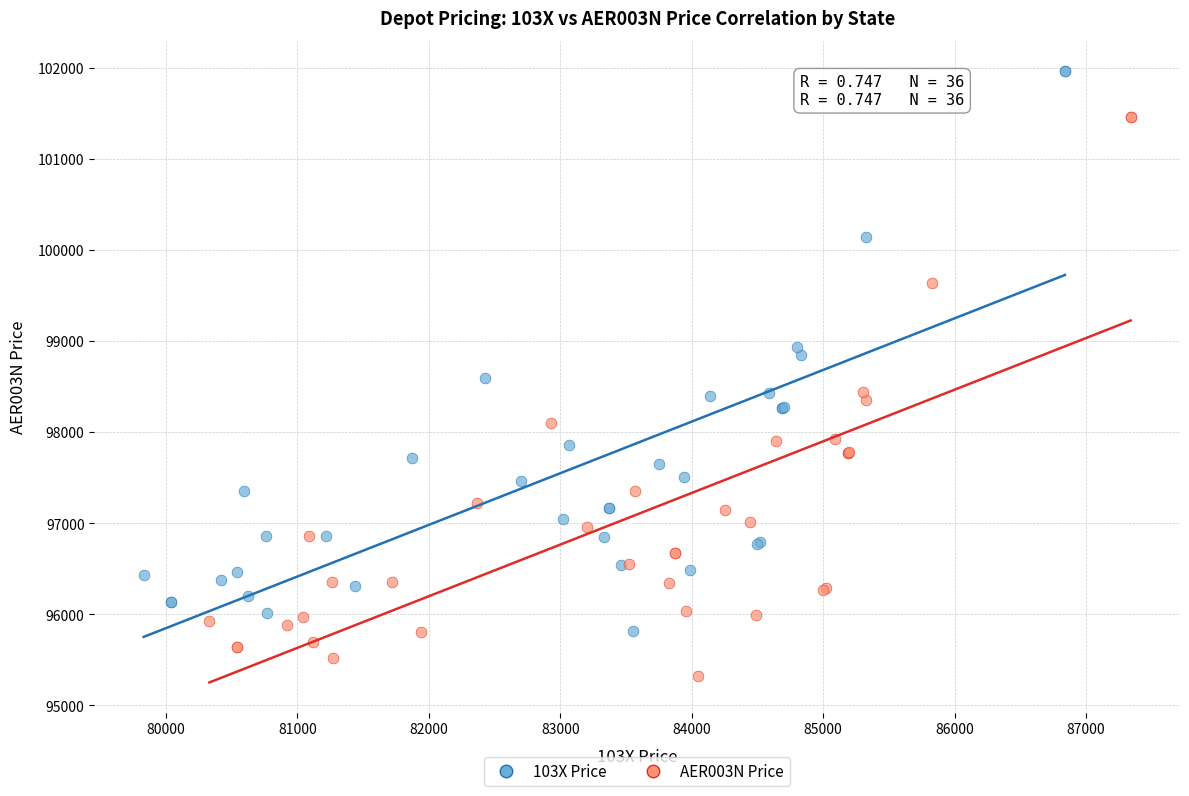

Which series contains the highest Y value?

103X Price